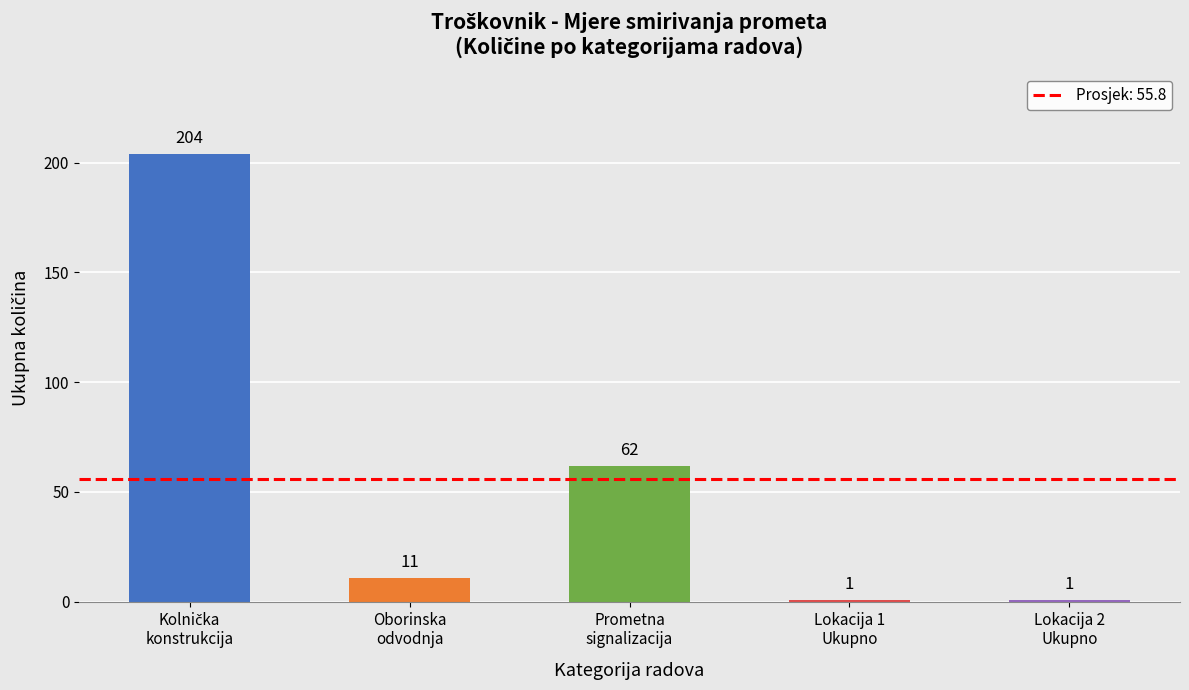

Are the bars horizontal?

No